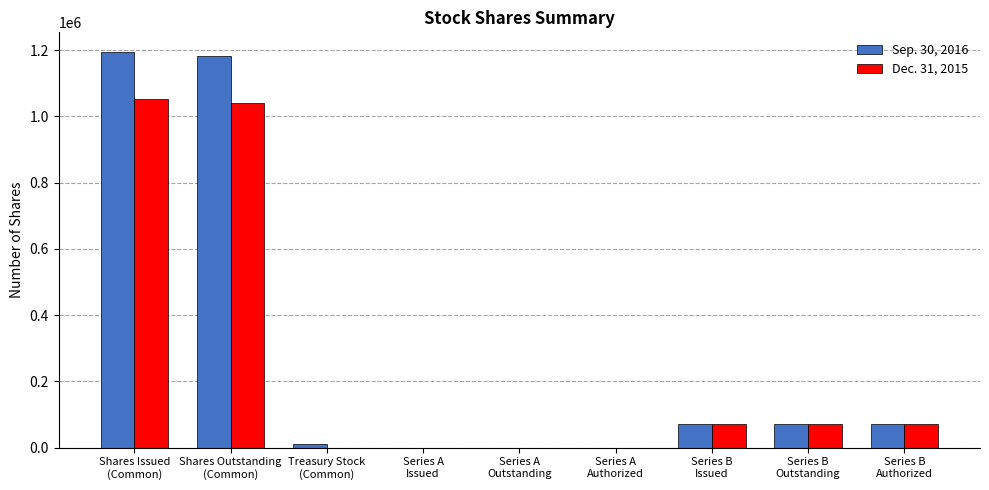

Count the number of categories in the chart.

9